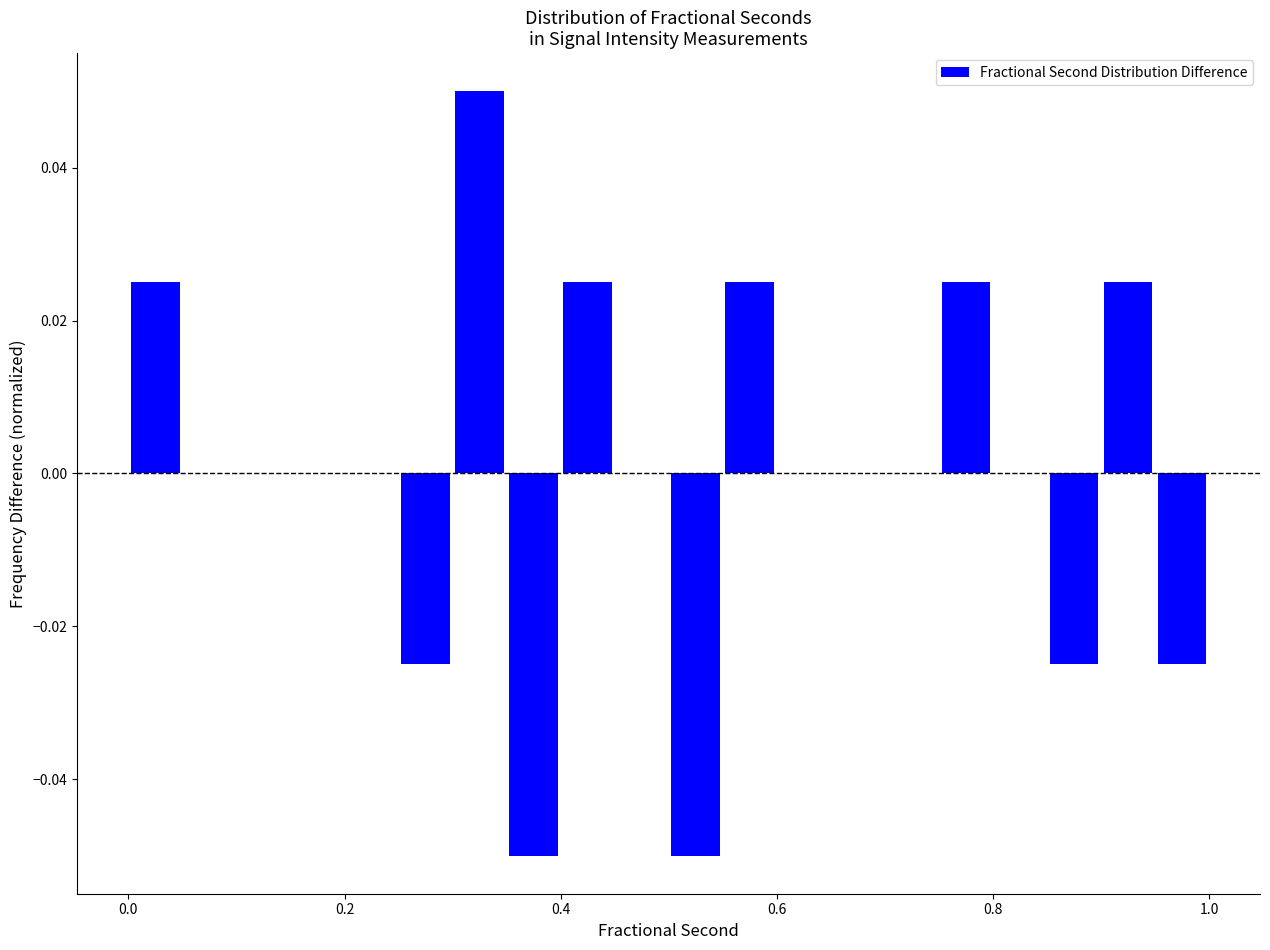

Around what value on the x-axis is the tallest bar? Give the approximate position of its centre, as read against the axis.

0.32